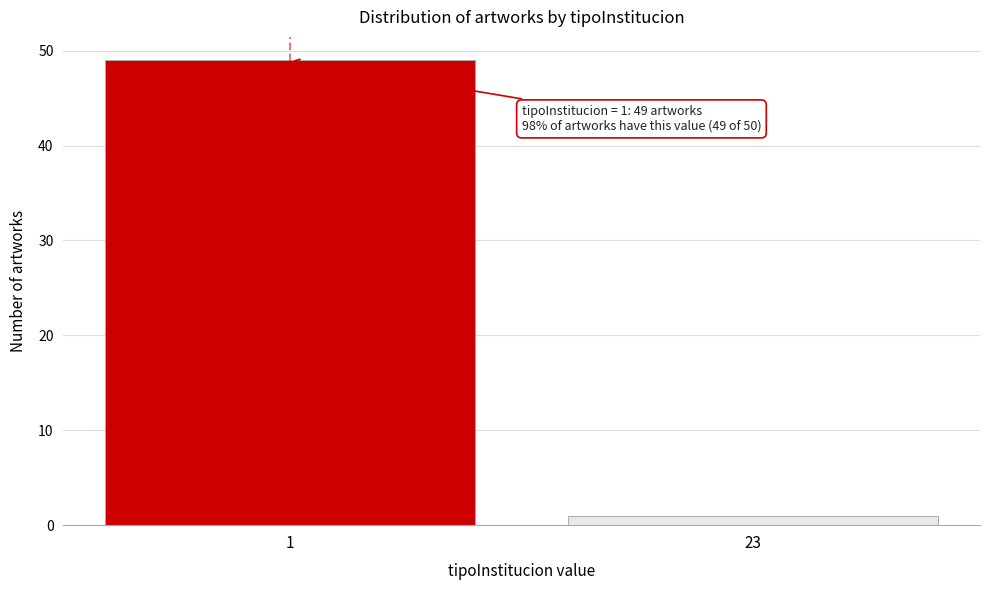

Reading left to right, list all the values displayed in this chart.

1=49	23=1